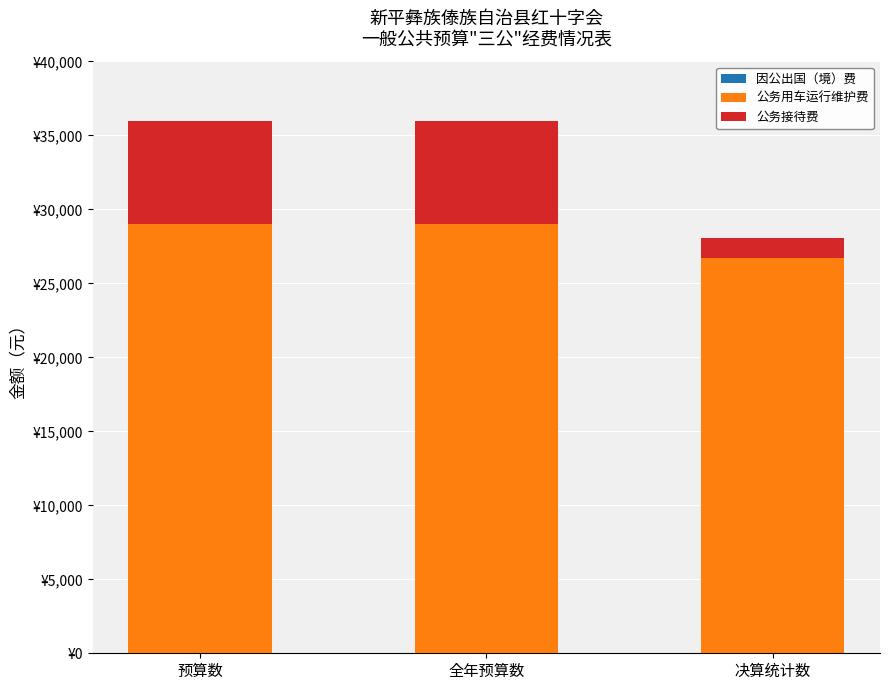

Does the chart contain stacked bars?

Yes